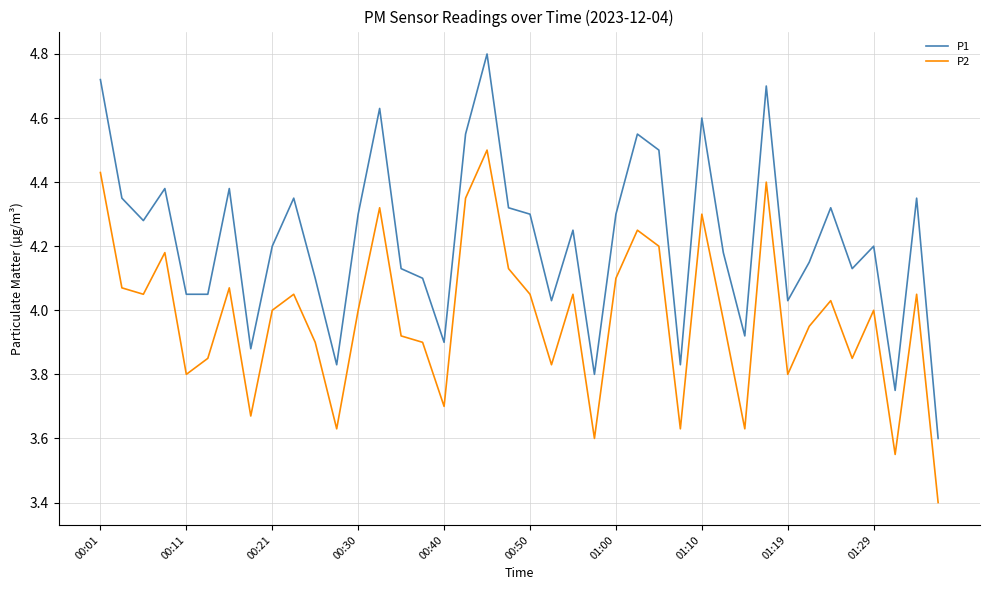

How many values in the P1 series exceed 4?

32